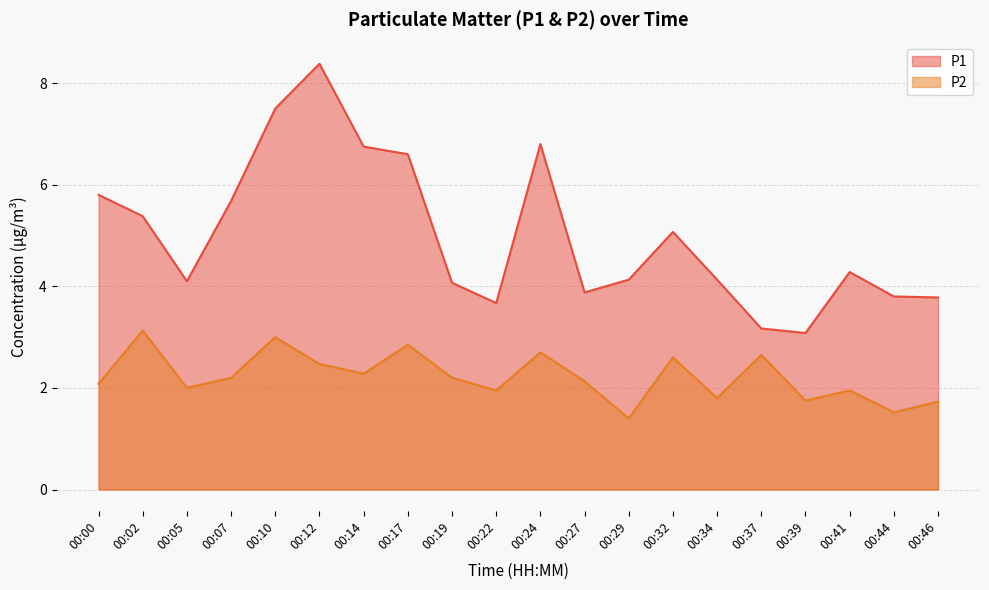

How many categories are shown in the chart?

20